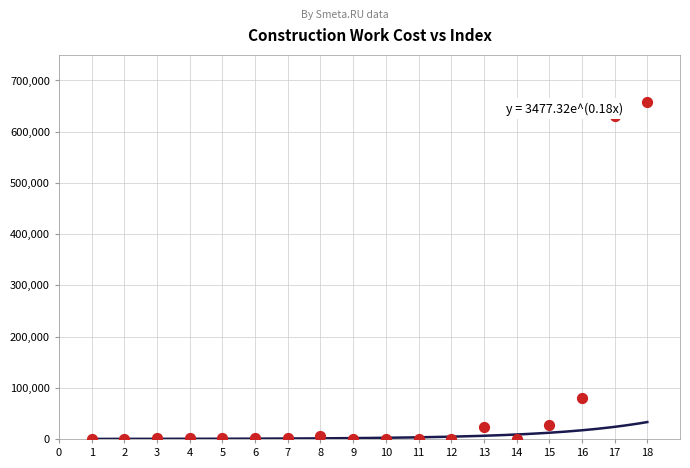

What is the range of X values (max minus min)?

17.0